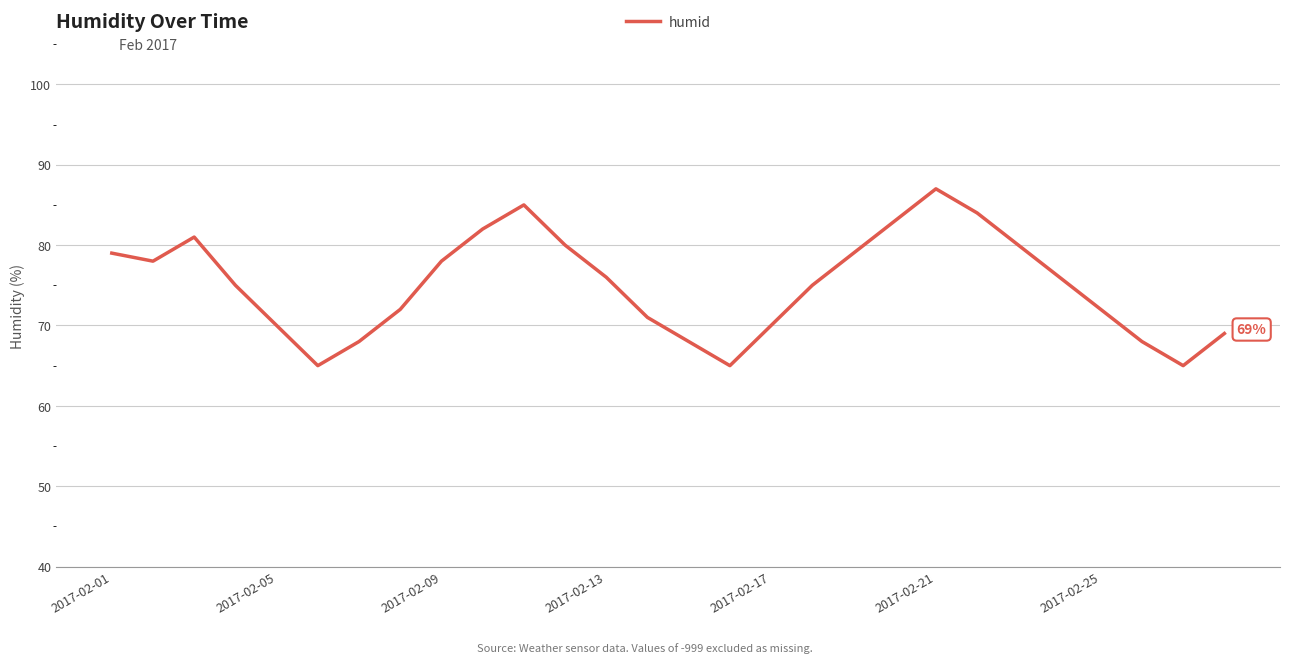

What is the difference between the maximum and minimum values?

22